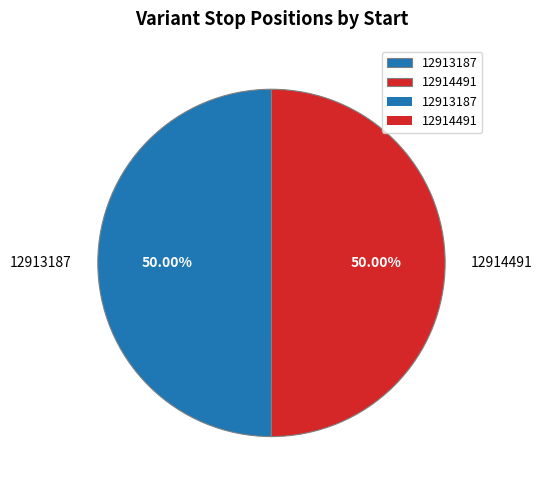

To the nearest percent, what is the average slice percentage?

50%